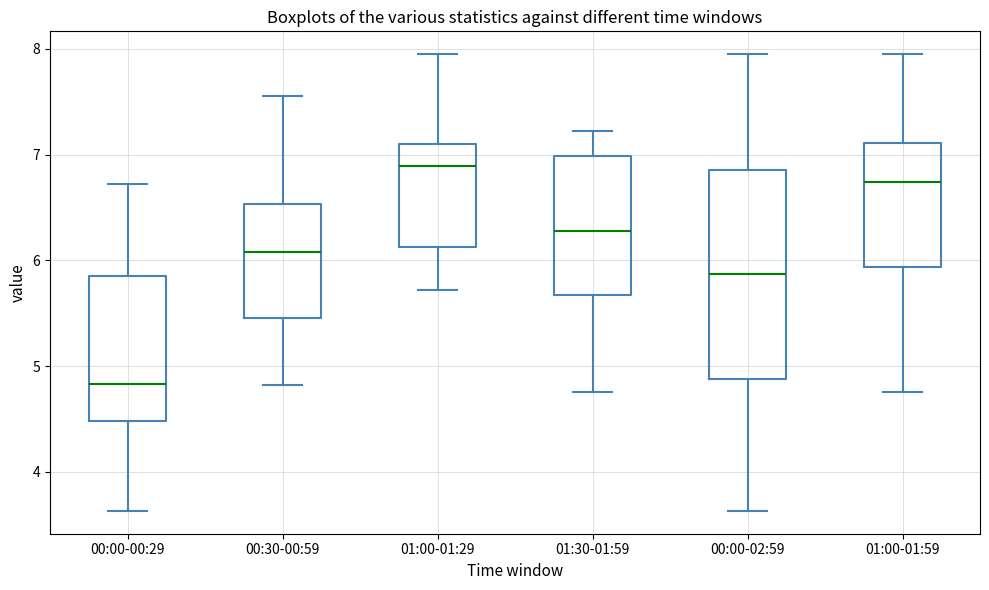

Where does the median line of the box for 01:00-01:59 sit on the y-axis? The values are not printed on the chart, so give them approximately, as read against the axis.

6.7